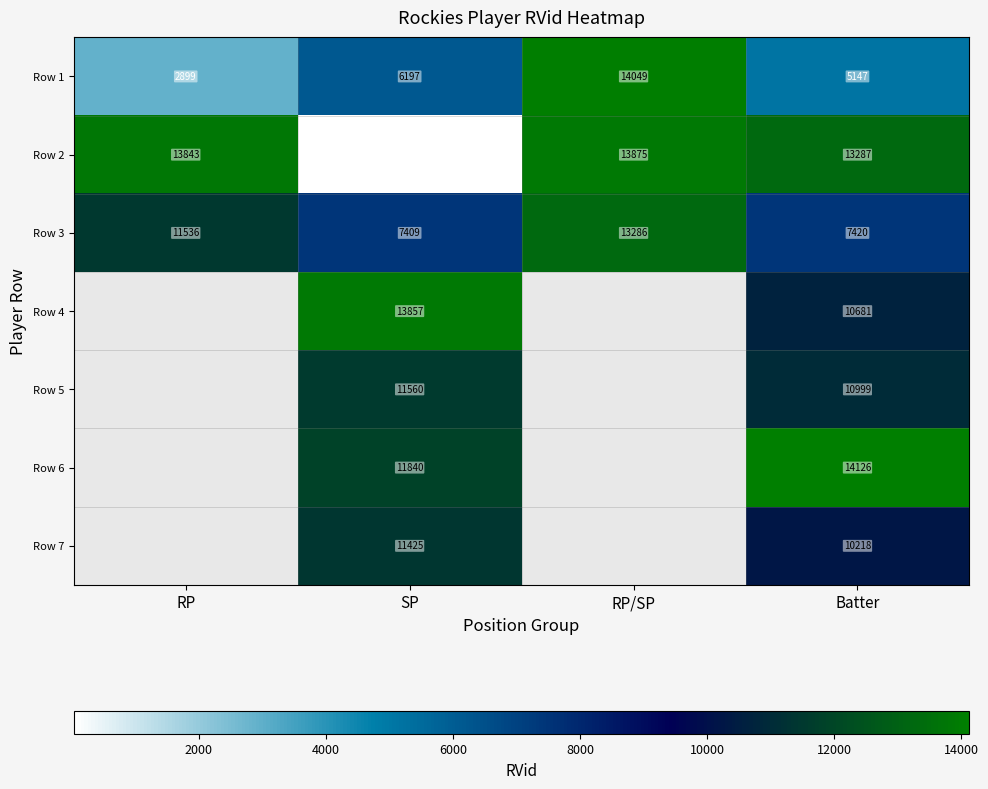

True or false: Row 2 has a value of 13287 at Batter.

True